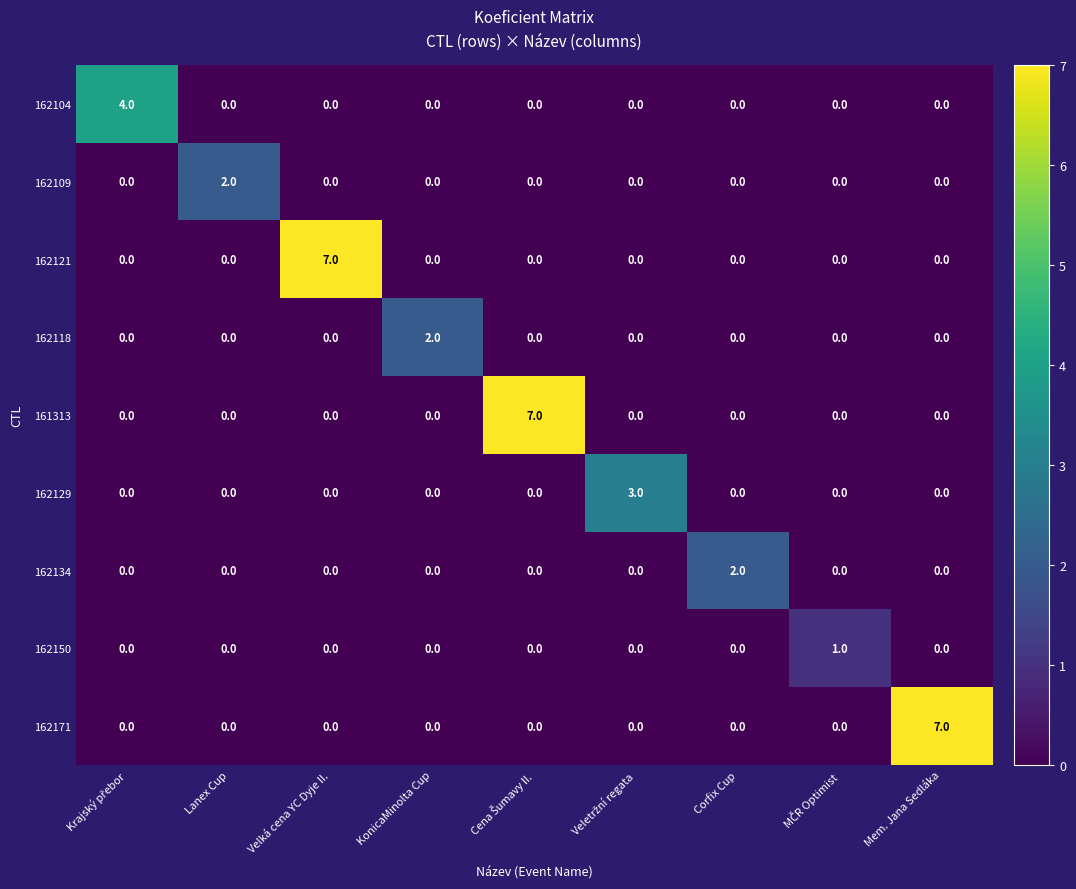

Is it true that 162150 equals 0 at Velká cena YC Dyje II.?

True